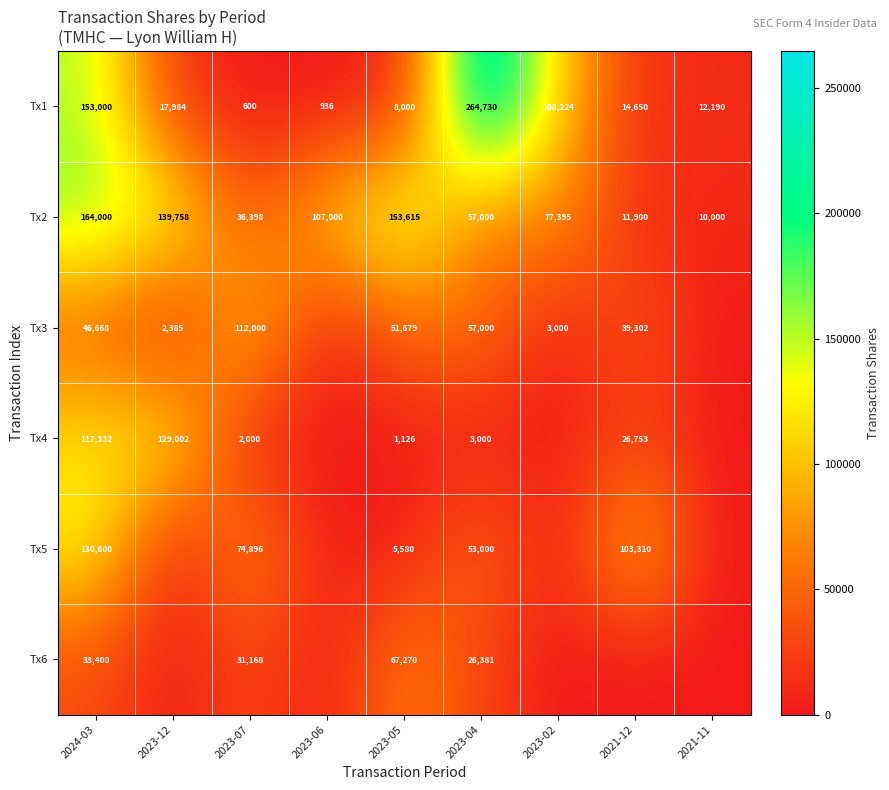

The value of Tx5 at 2024-03 is 130600. True or false?

True